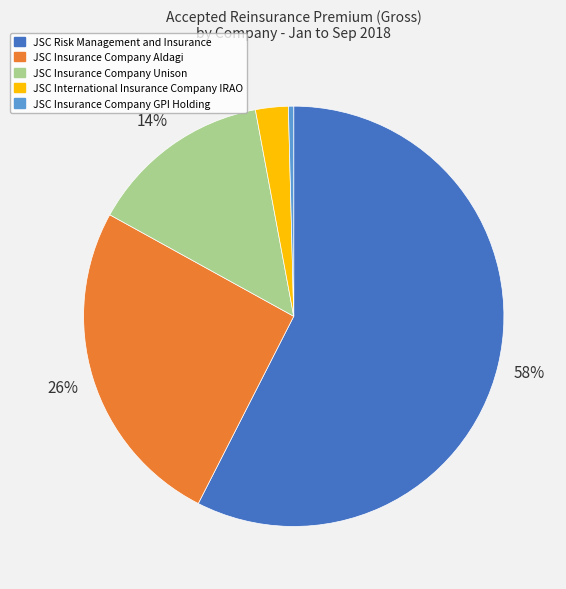

Is there a majority slice in this chart?

Yes